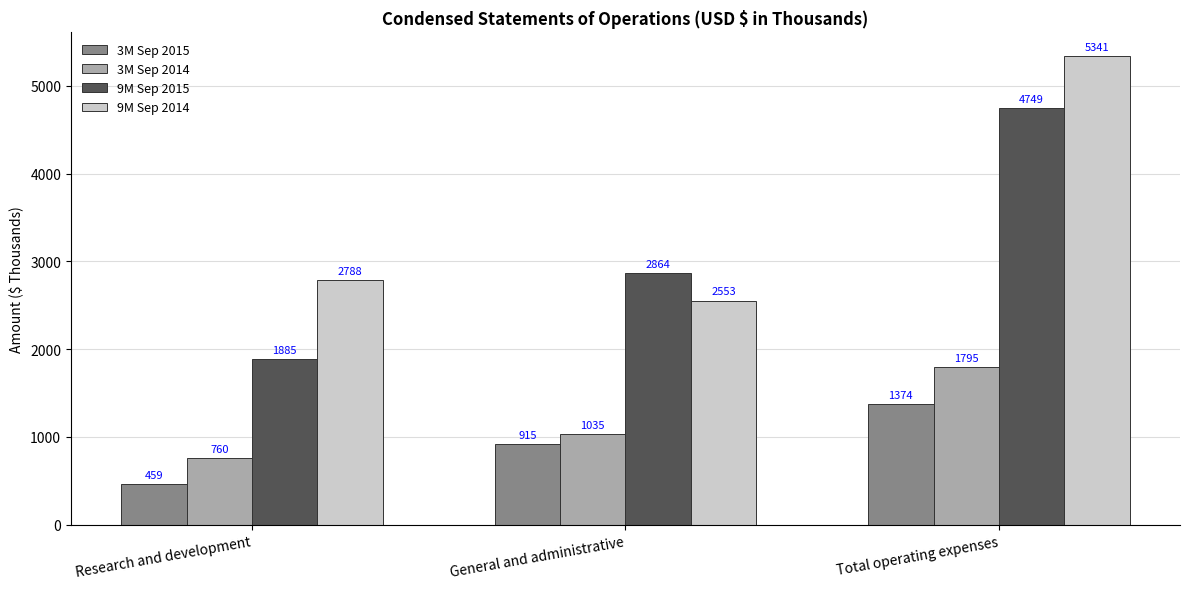

What is the value of the 3M Sep 2014 bar at the 1st from the left?

760